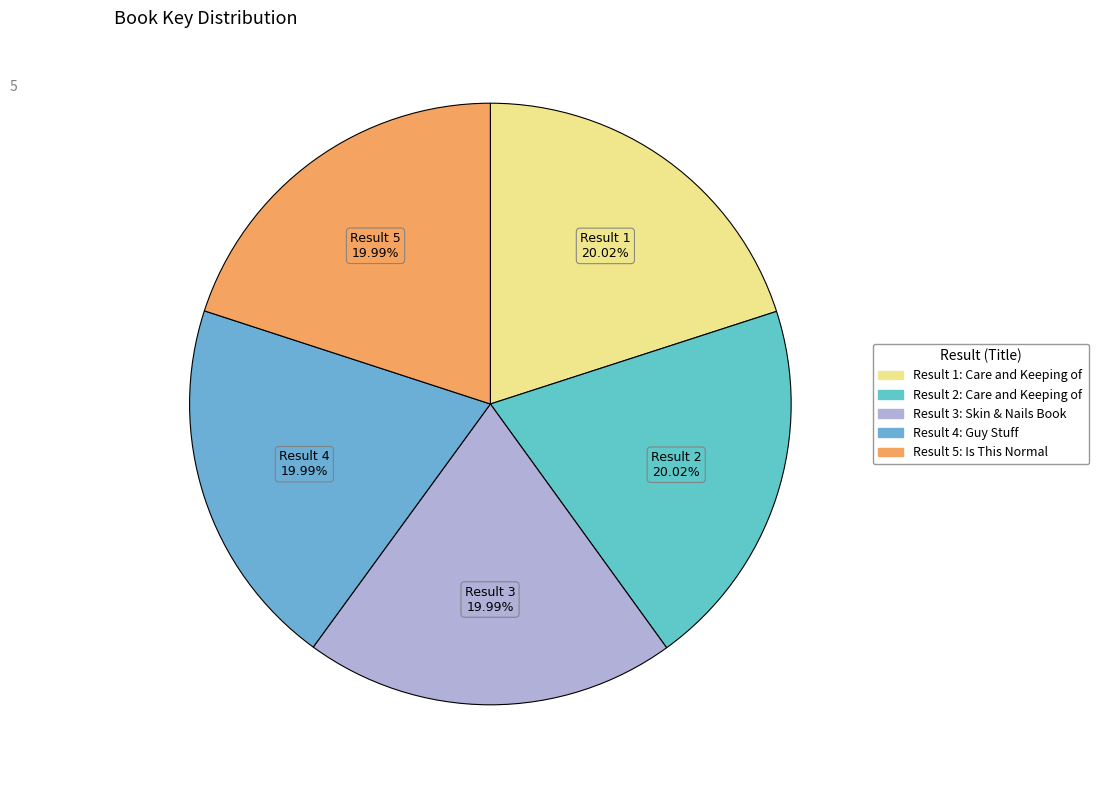

Count the number of slices in the pie.

5